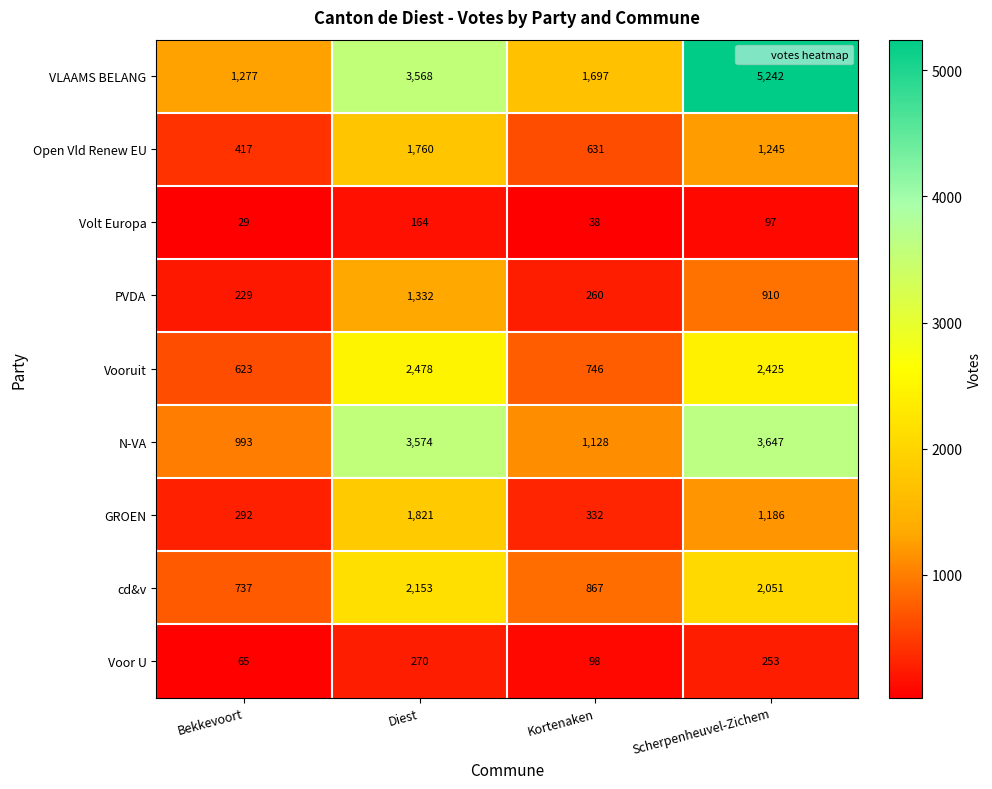

At which category is the sum across all series the highest?

Diest